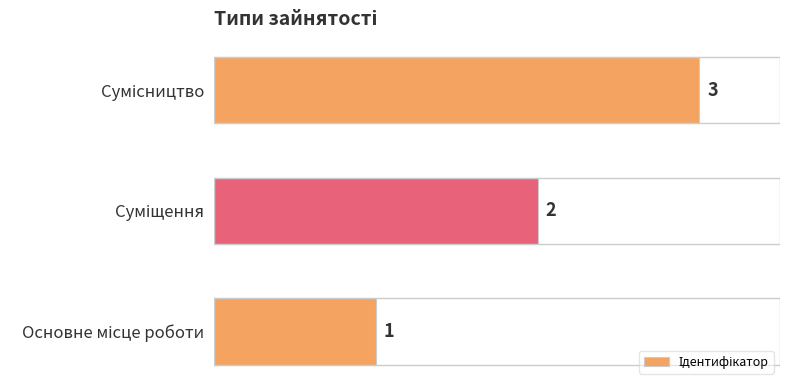

What is the greatest value displayed?

3